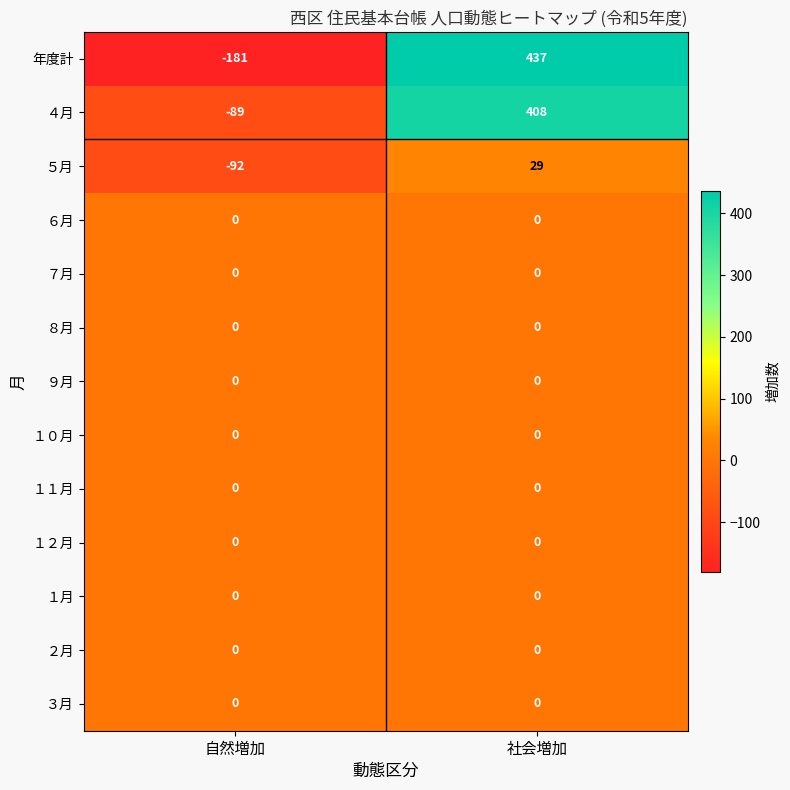

Which series has the widest spread of values?

年度計